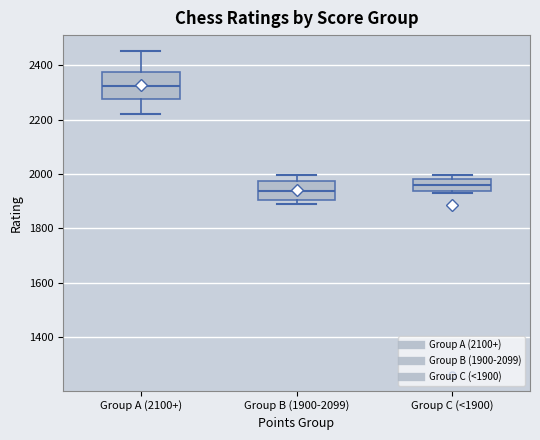

Which box has the highest median line?

Group A (2100+)